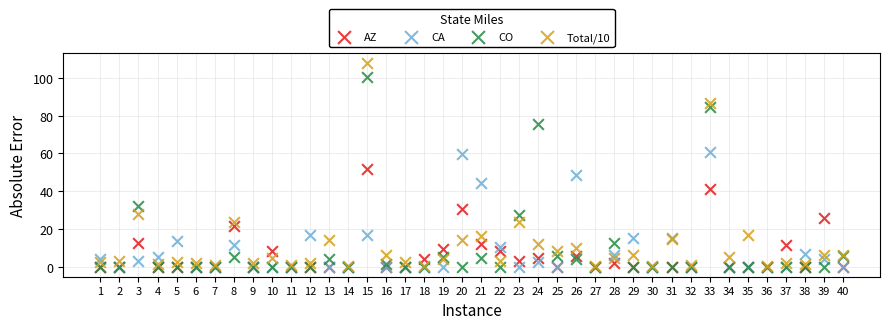

What are all the series names shown in the legend?

AZ, CA, CO, Total/10